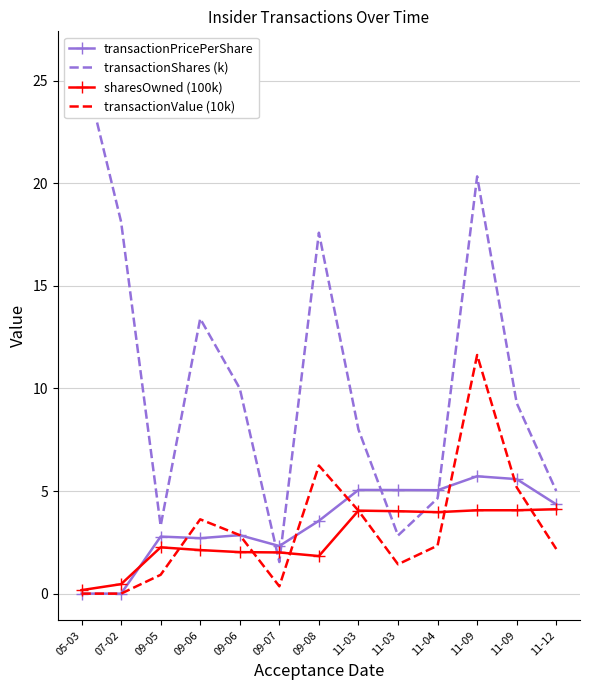

Where is the first local minimum for transactionPricePerShare?

09-06